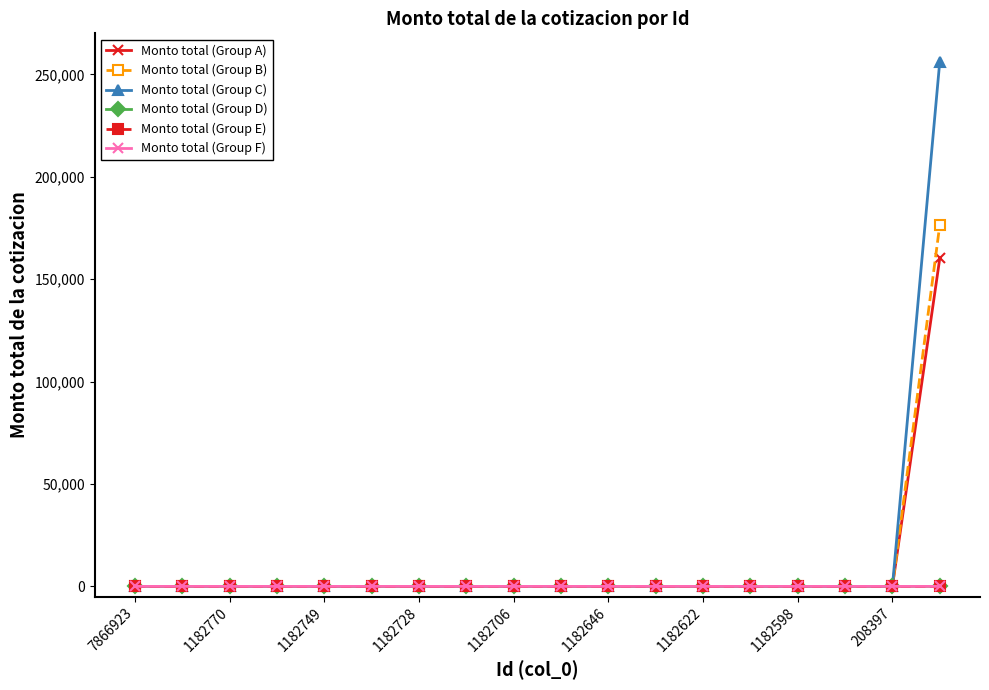

Which series has the widest spread of values?

Monto total (Group C)